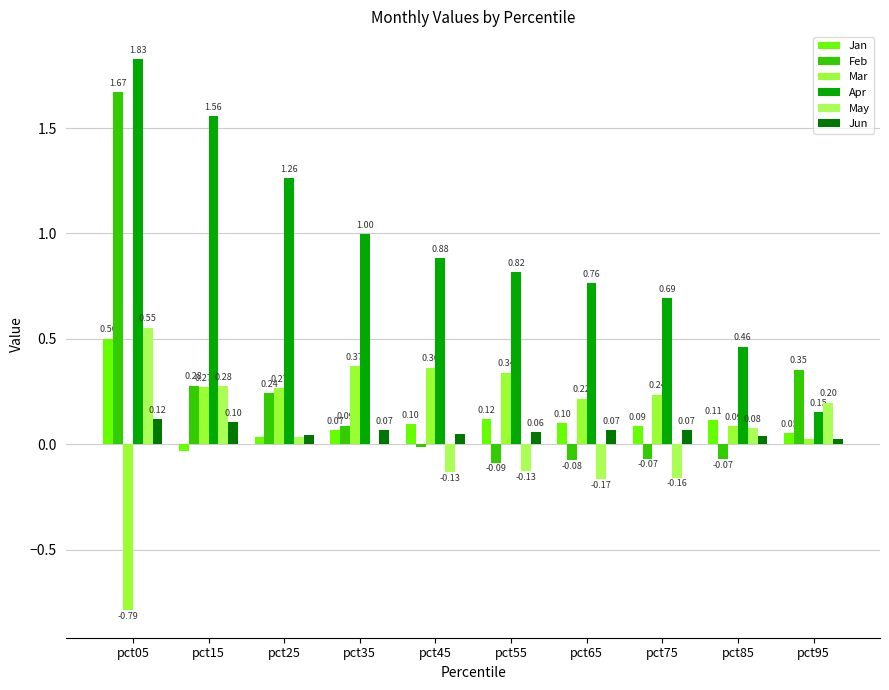

What is the average value of the Jan series?

0.1